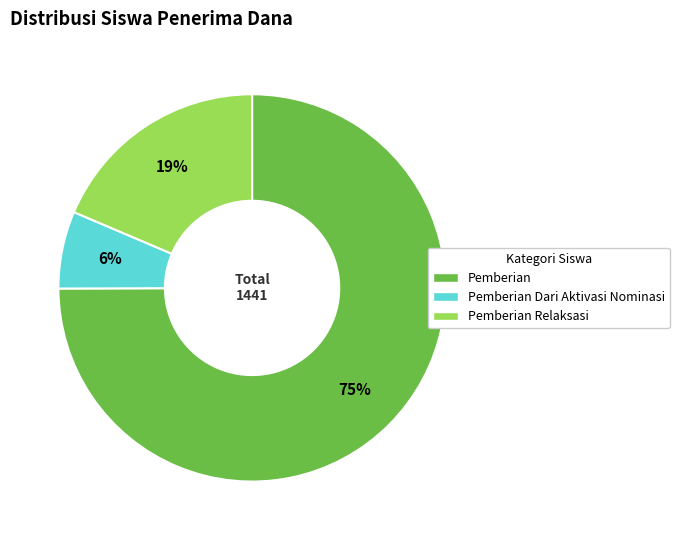

Count the number of slices in the pie.

3